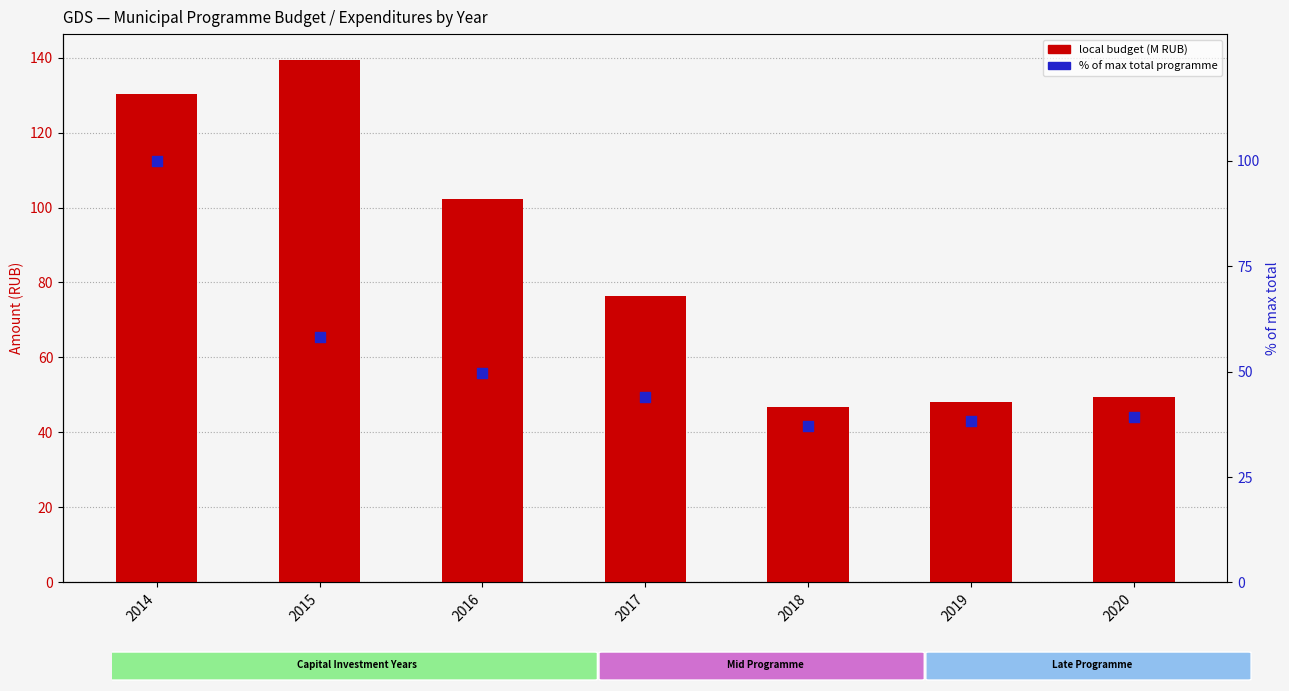

Which series contains the highest Y value?

local budget (M RUB)